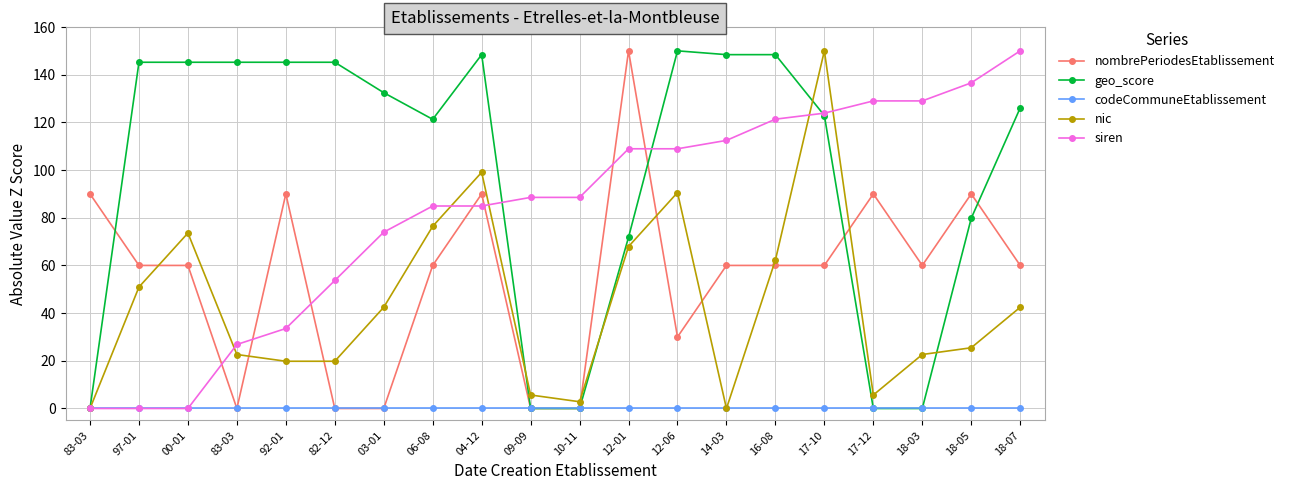

What are all the series names shown in the legend?

nombrePeriodesEtablissement, geo_score, codeCommuneEtablissement, nic, siren